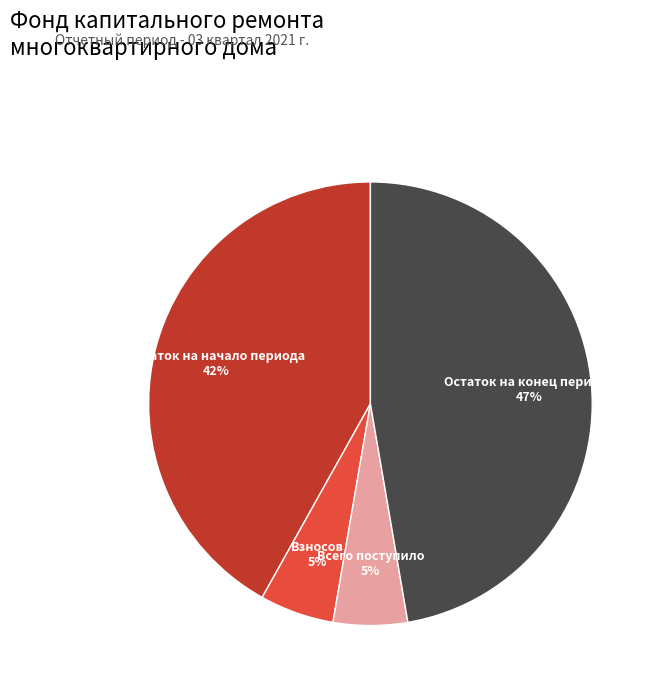

Is it true that Остаток на начало периода is 34% of the pie?

False